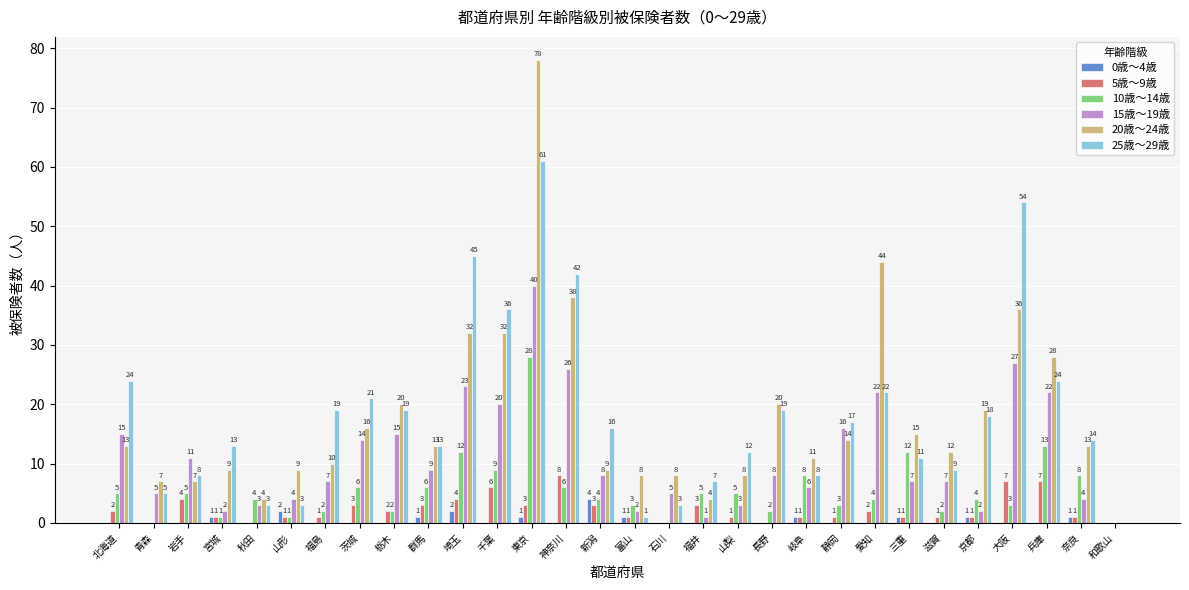

At which category is the sum across all series the highest?

東京